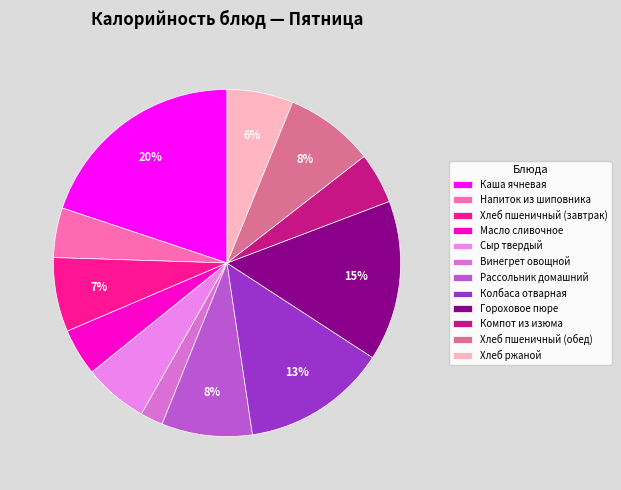

To the nearest percent, what is the combined percentage of Колбаса отварная and Хлеб пшеничный (завтрак)?

20%